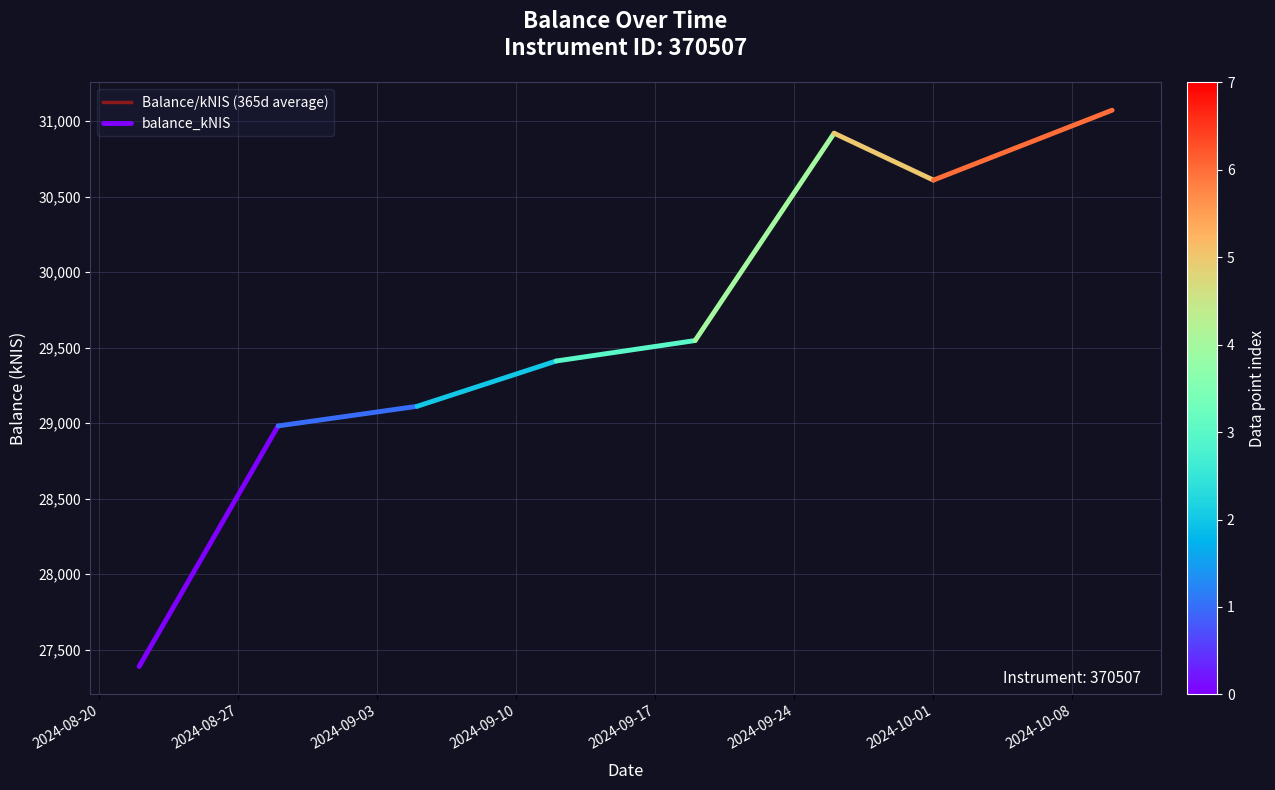

Rank the categories by value from lowest to highest.

2024-08-22, 2024-08-29, 2024-09-05, 2024-09-12, 2024-09-19, 2024-10-01, 2024-09-26, 2024-10-10